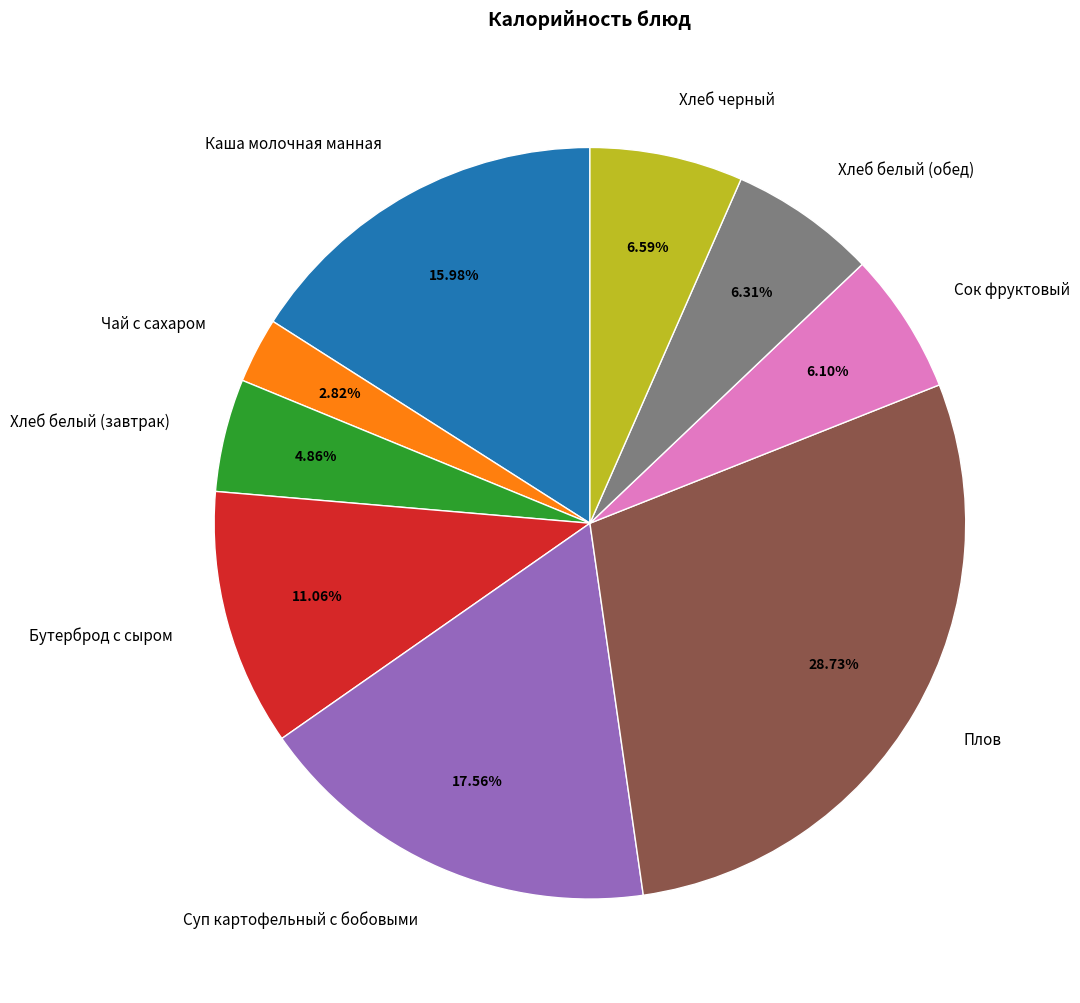

Count the number of slices in the pie.

9